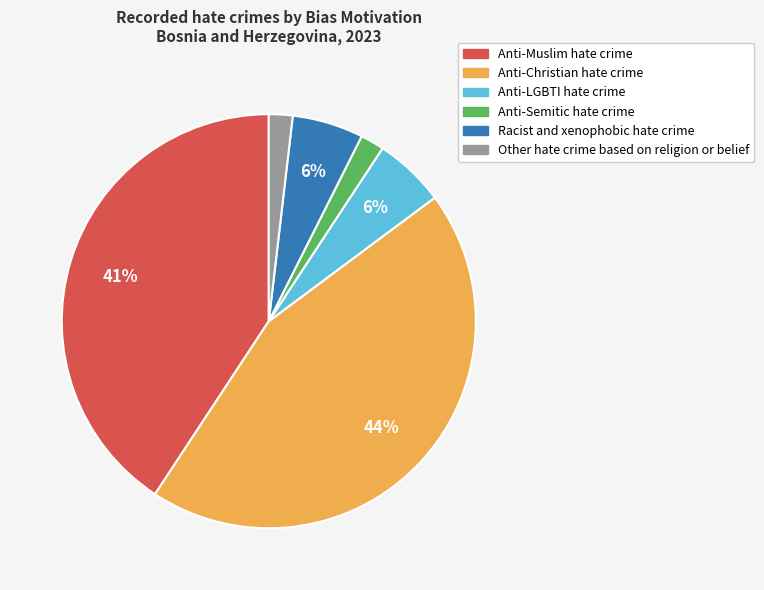

Combined, do Other hate crime based on religion or belief and Anti-Semitic hate crime account for over 50%?

No